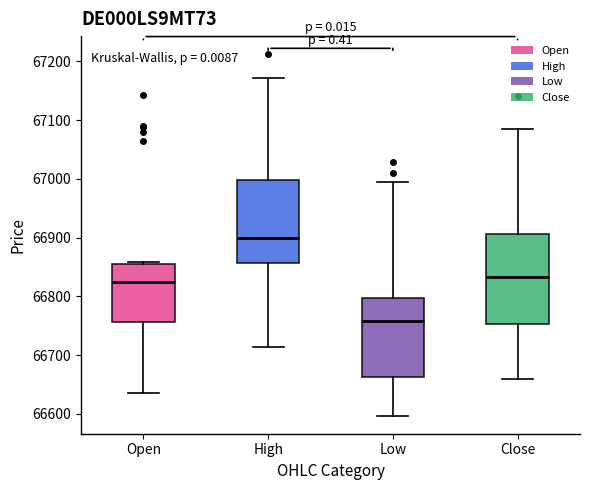

Reading left to right, read every box against the y-axis: the position of its median line, the range the box covers, and the ends of its whiskers. The values are not printed on the chart, so give them approximately, as read against the axis.

Open: median 66830, box 66760 to 66860, whiskers 66640 to 66860 (just above the box's upper edge)
High: median 66900, box 66860 to 67000, whiskers 66710 to 67170
Low: median 66760, box 66660 to 66800, whiskers 66600 to 67000
Close: median 66830, box 66750 to 66910, whiskers 66660 to 67080